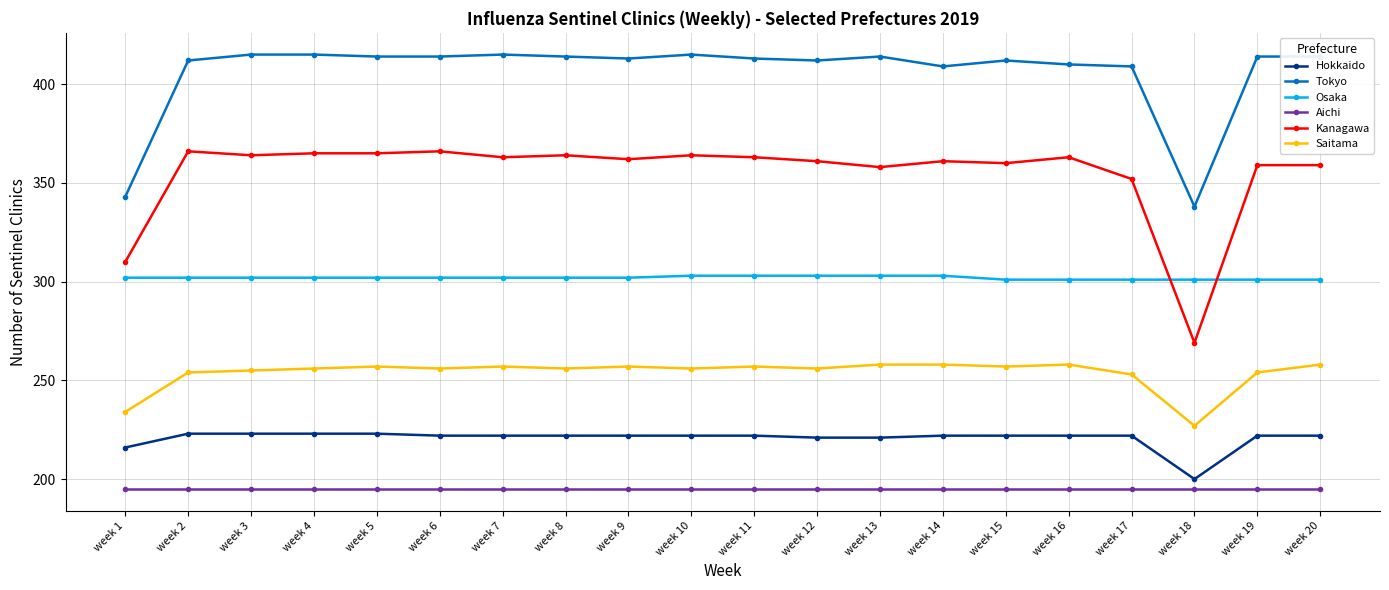

What is the value of the Hokkaido point at the 17th from the left?

222